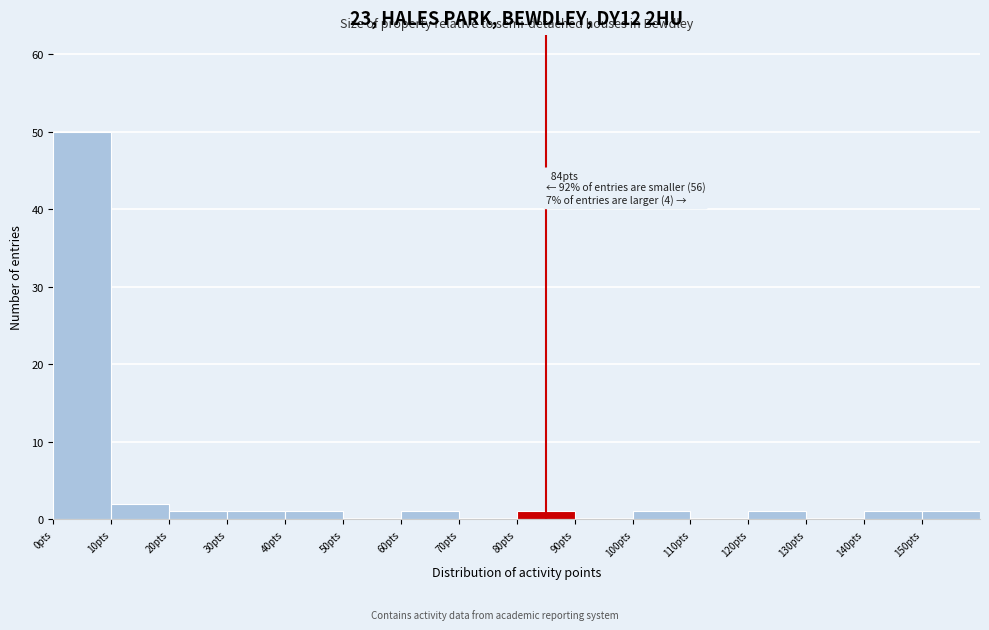

Over which range of the x-axis is the bar tallest?

0 to 10